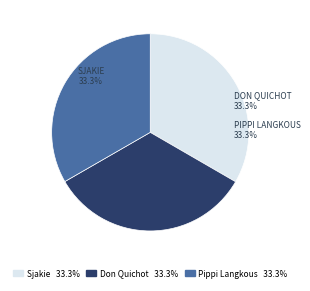

Is there any slice that represents more than half of the pie?

No